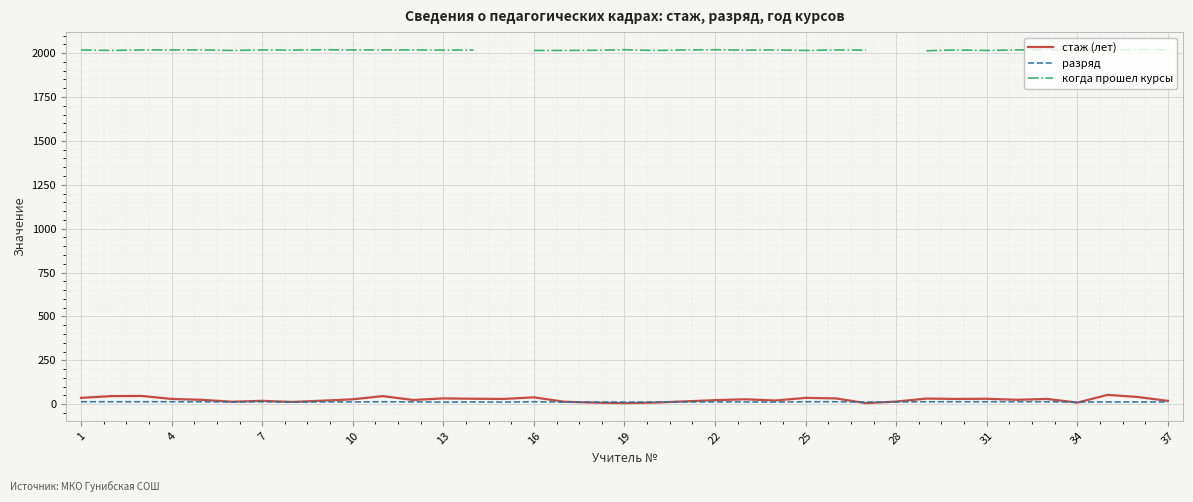

What is the maximum value for стаж (лет)?

53